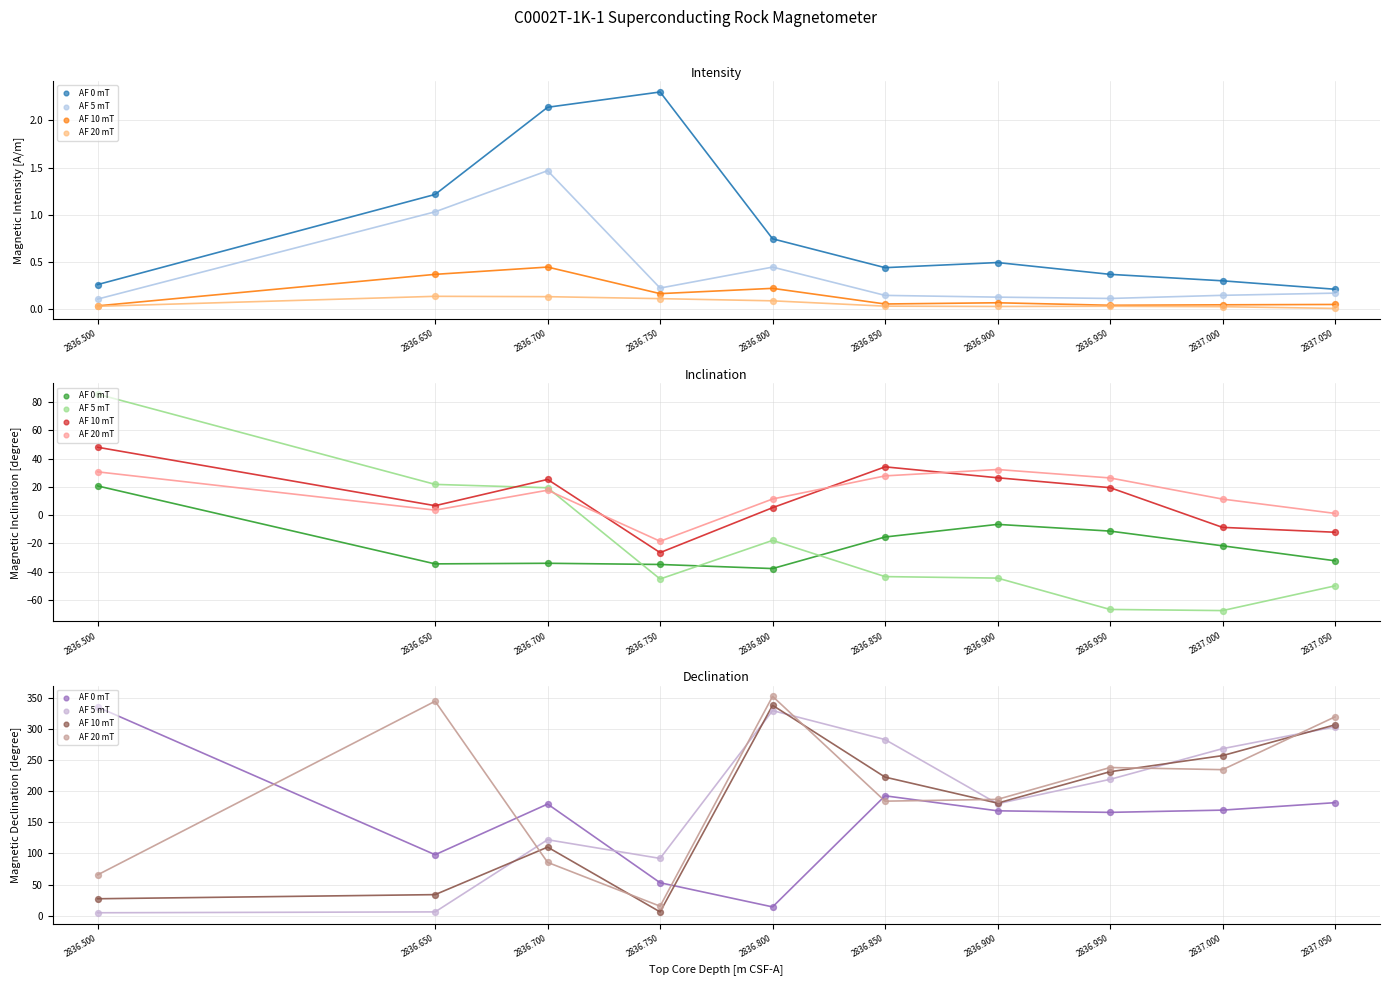

Which series contains the highest Y value?

AF 20 mT